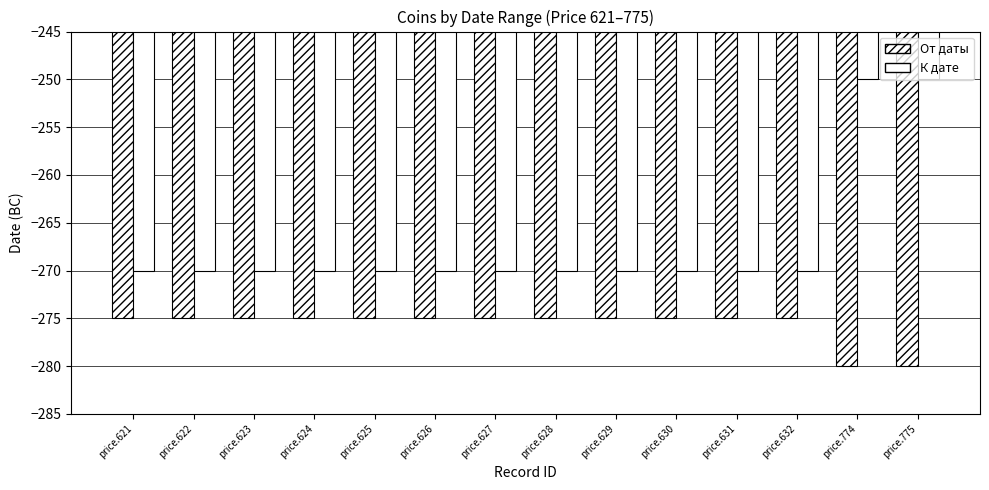

What is the difference between the maximum and second lowest values in the От даты series?

5